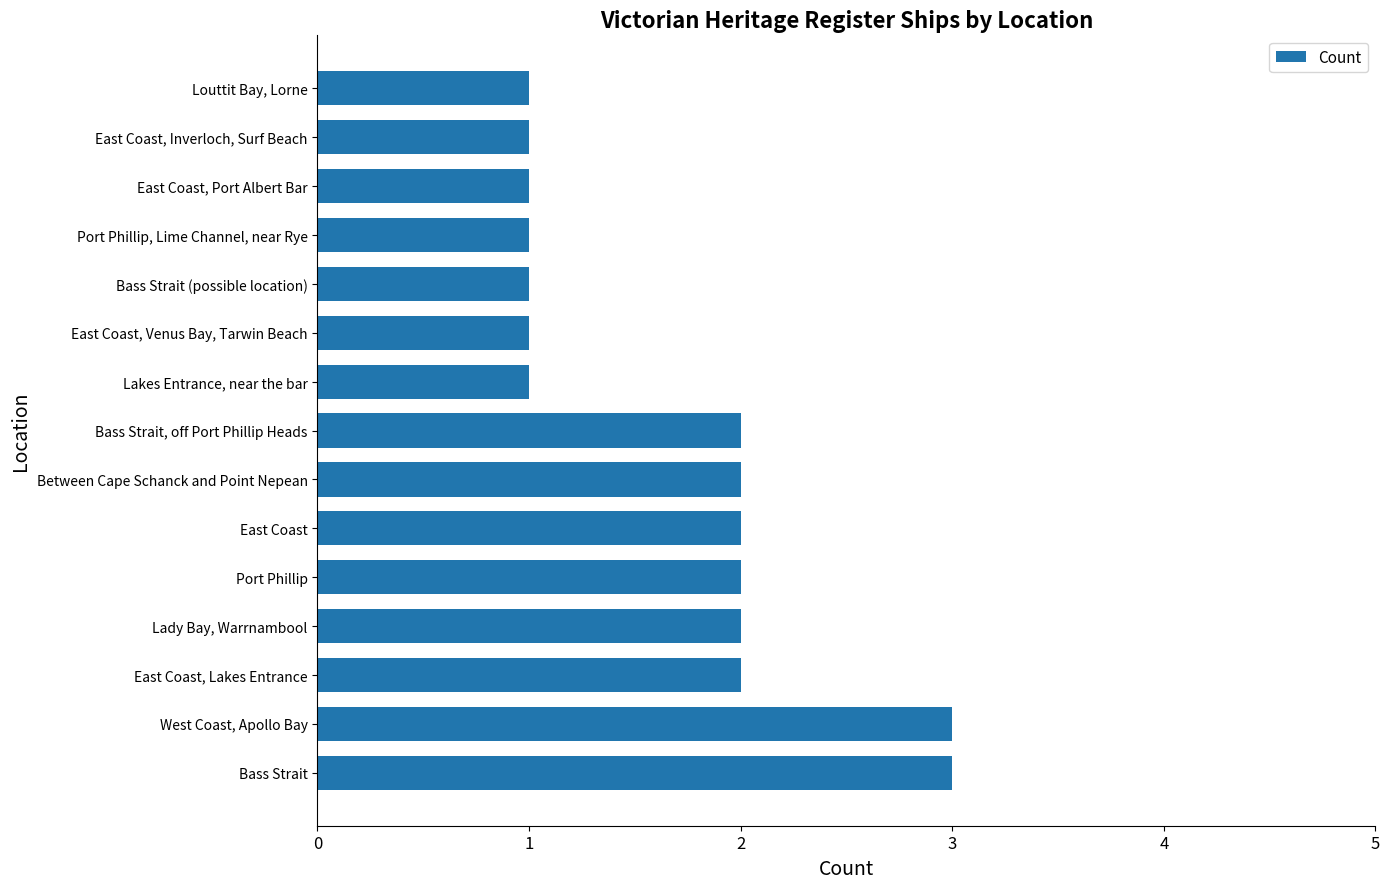

Approximately how many times larger is the value at East Coast, Port Albert Bar compared to Port Phillip?

0.5